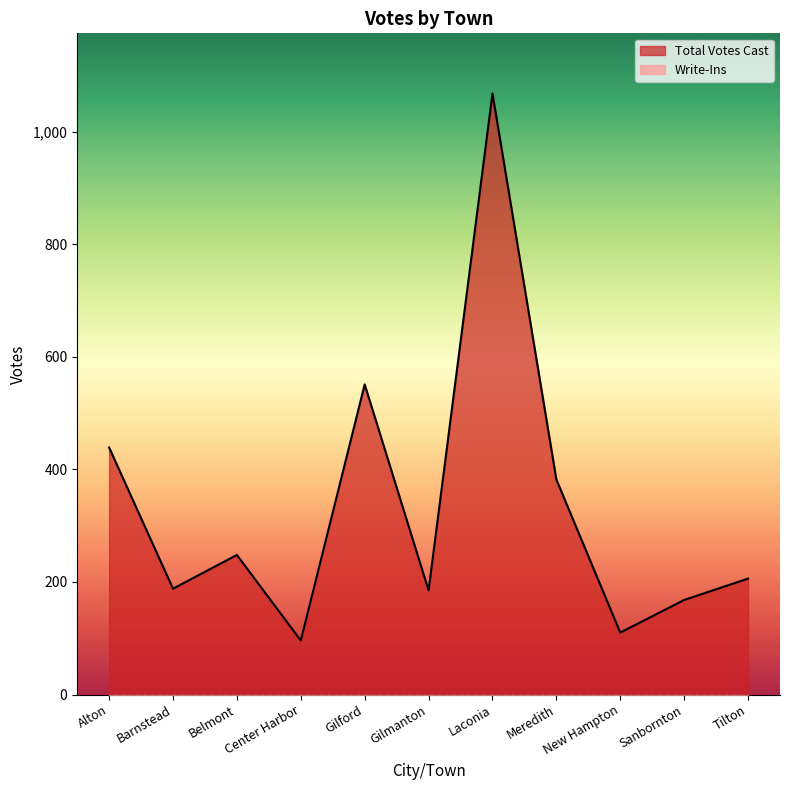

Reading left to right, transcribe all the data shown in this chart.

439	188	248	96	551	185	1068	382	110	168	206